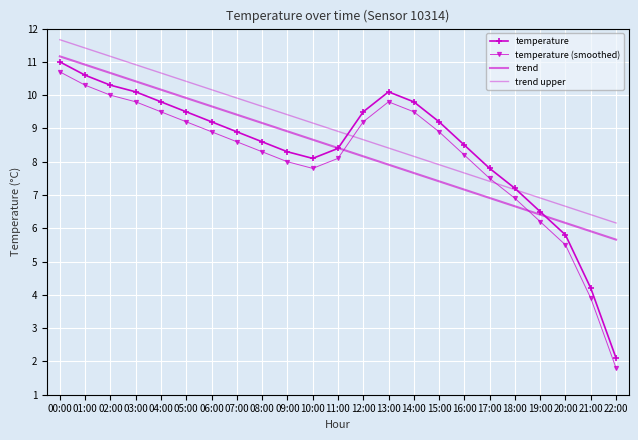

What is the value of the temperature (smoothed) point at the 13th from the left?

9.2